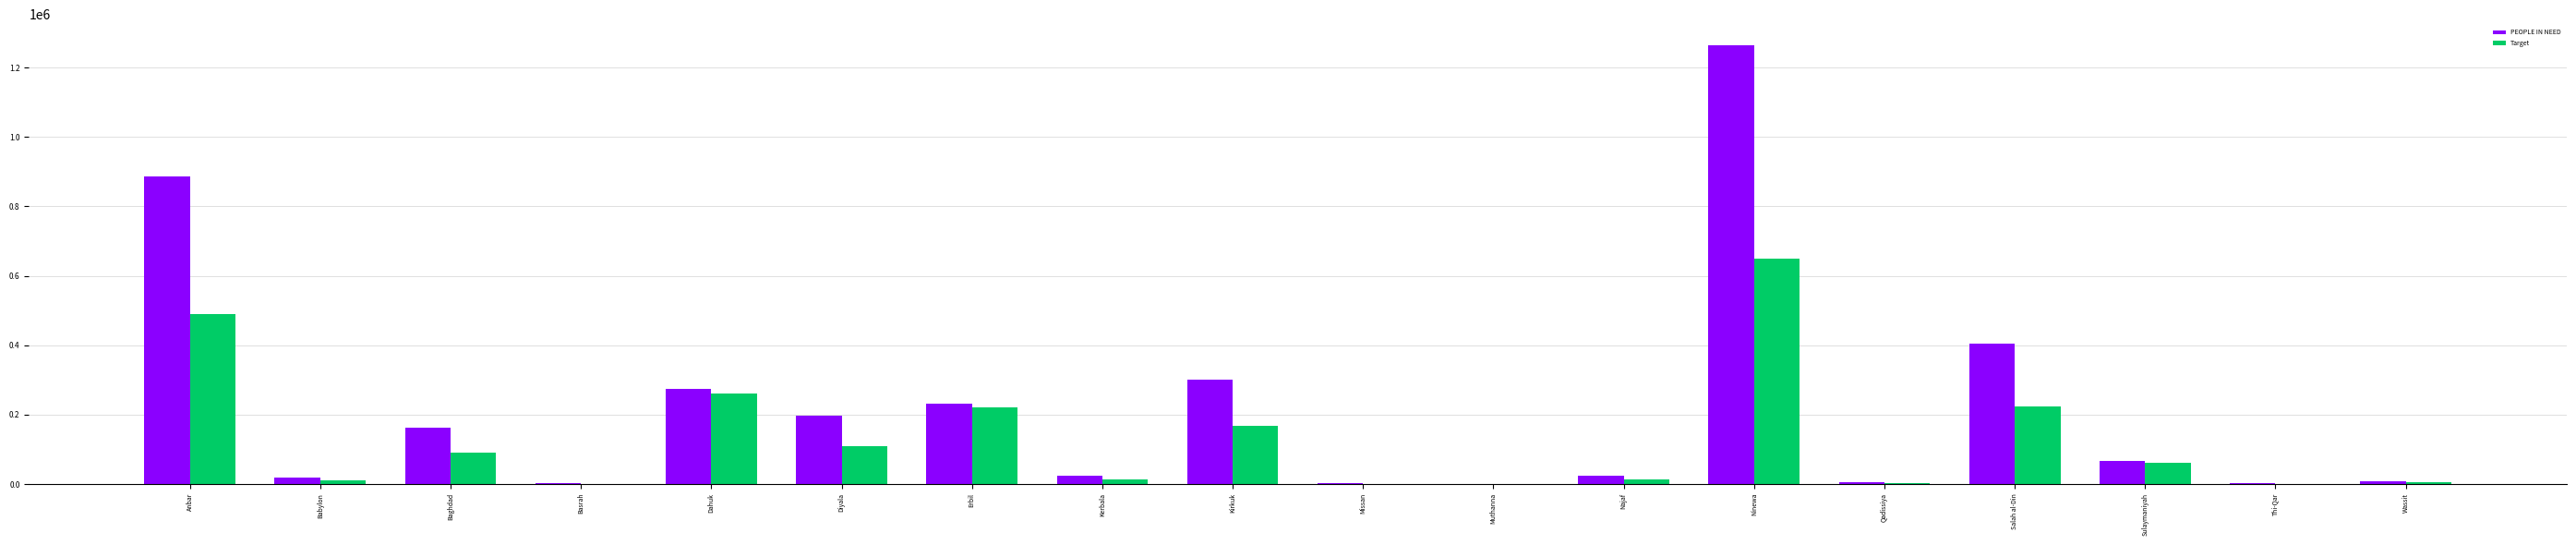

How many groups of bars are there?

18